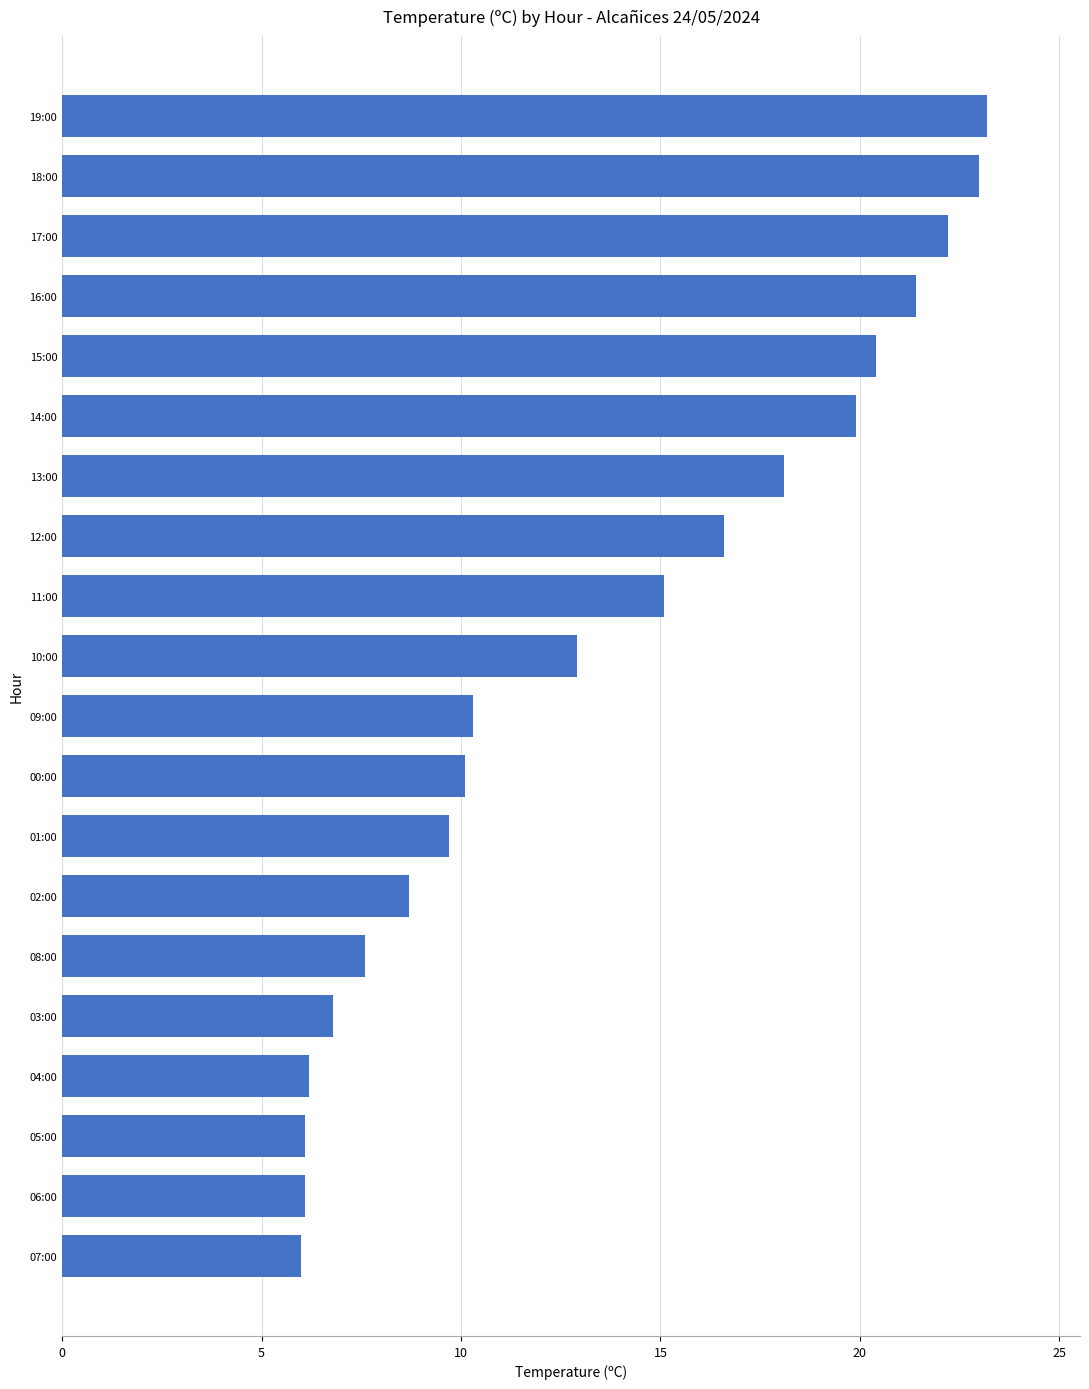

What is the average value?

13.5